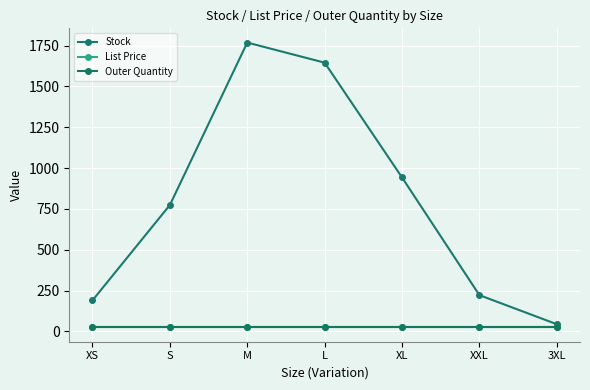

True or false: Stock and List Price cross at least once.

False